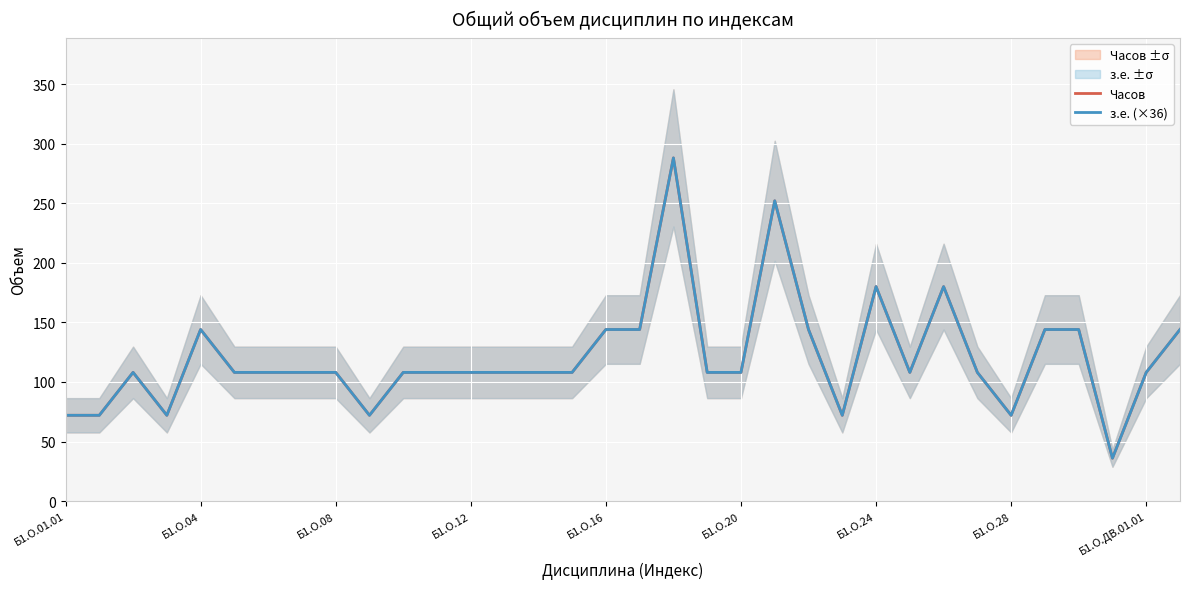

True or false: Часов and з.е. (×36) intersect in this chart.

False